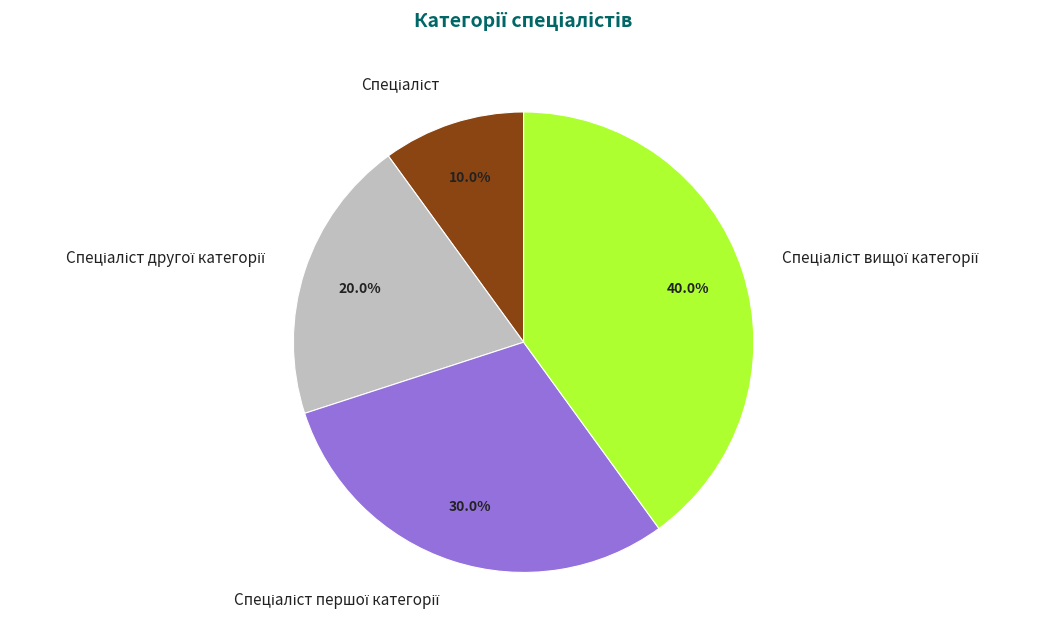

Is there any slice that represents more than half of the pie?

No